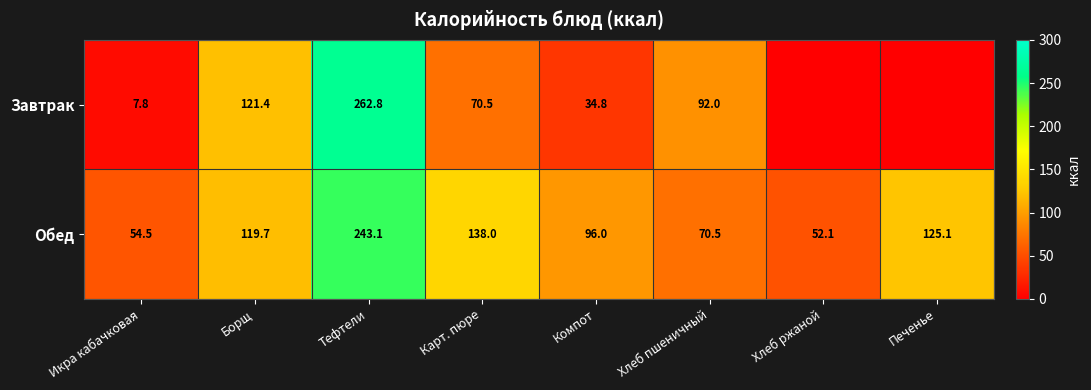

Rank the categories by Обед value from highest to lowest.

Тефтели, Карт. пюре, Печенье, Борщ, Компот, Хлеб пшеничный, Икра кабачковая, Хлеб ржаной